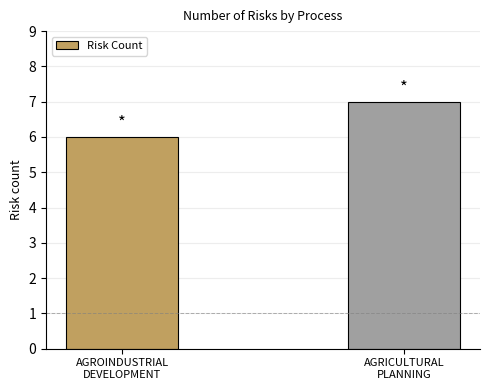

True or false: the data shows 7 at AGRICULTURAL
PLANNING.

True